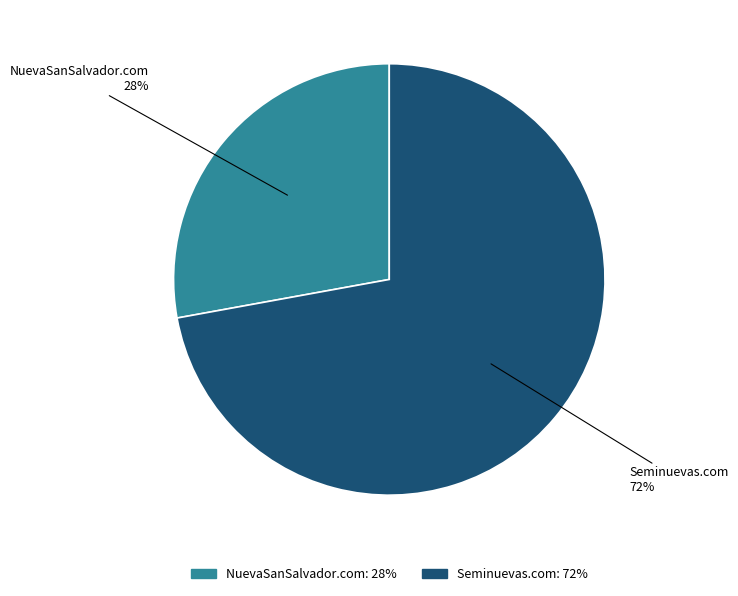

Is it true that NuevaSanSalvador.com is 28% of the pie?

True